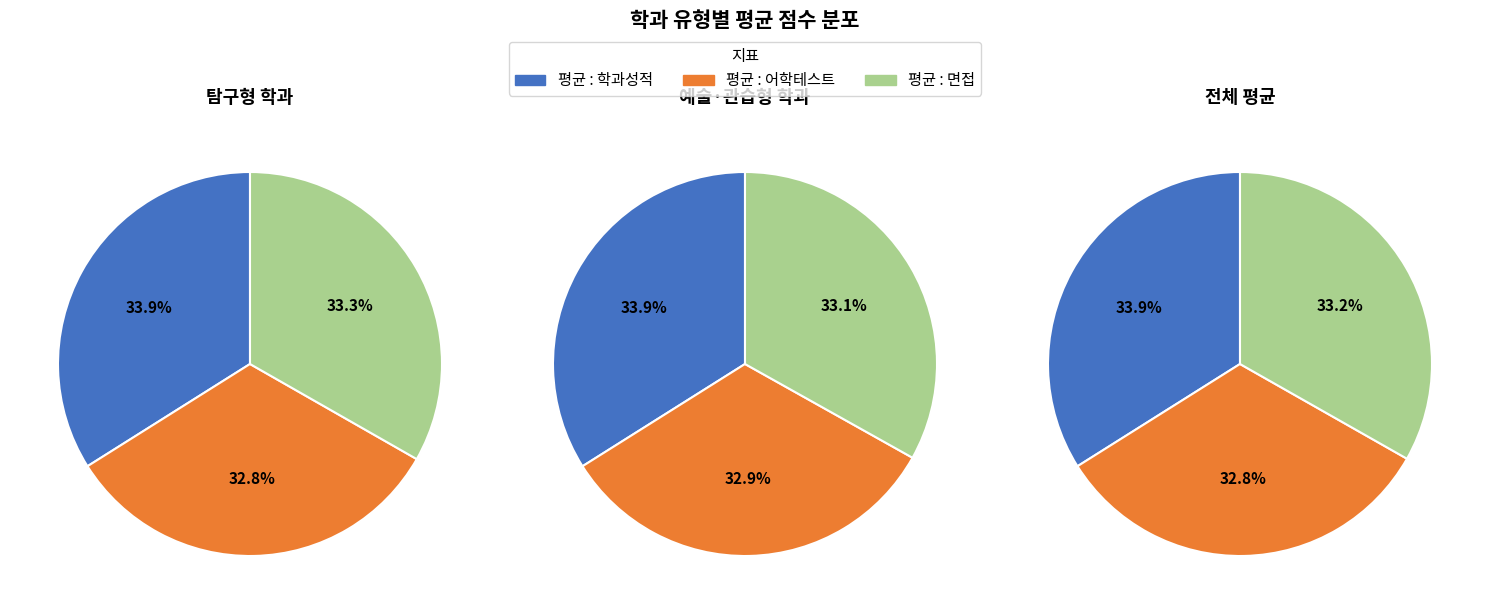

Rank the series by their average value, from highest to lowest.

평균 : 학과성적, 평균 : 면접, 평균 : 어학테스트